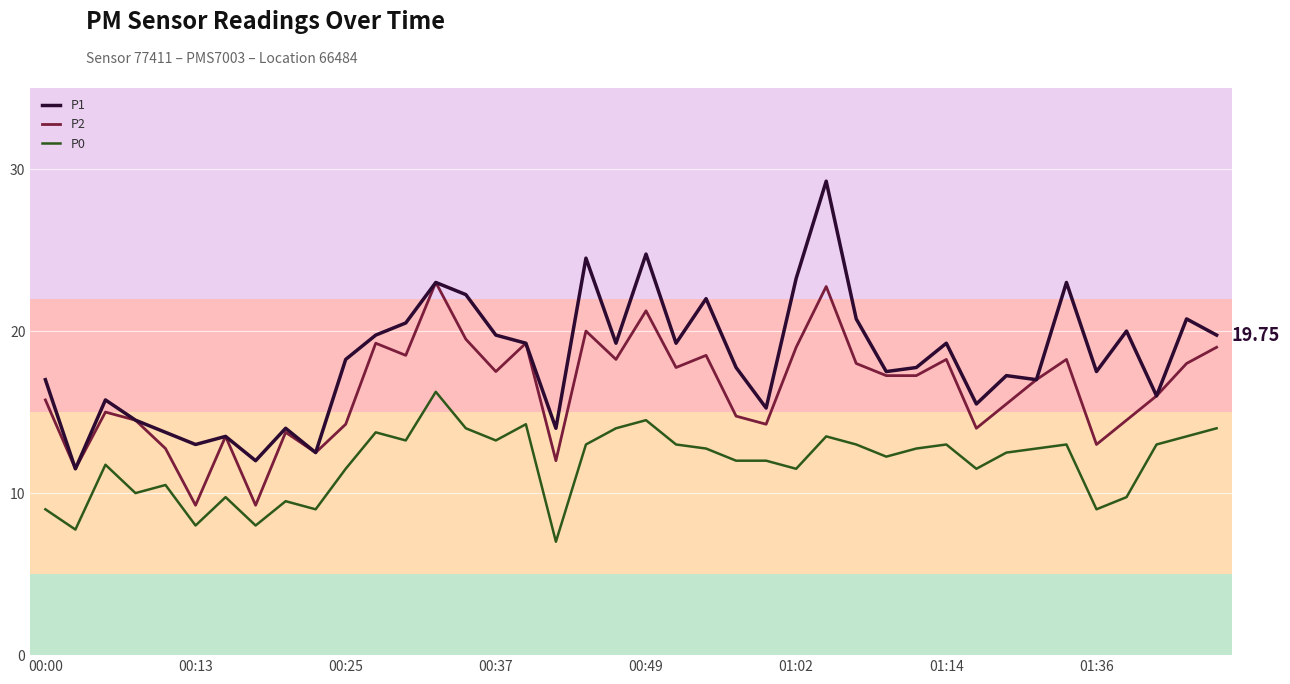

True or false: P0 has more than 2 points higher than both neighbors.

True